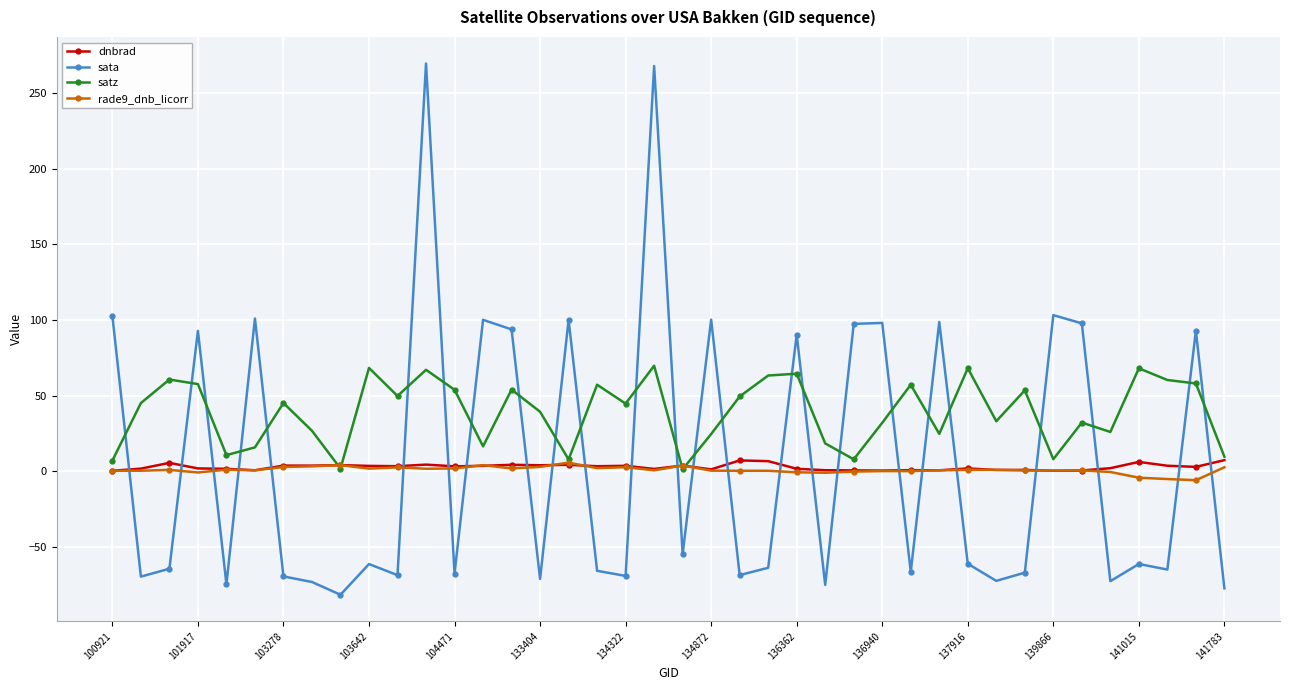

Which series has the largest total across all categories?

satz